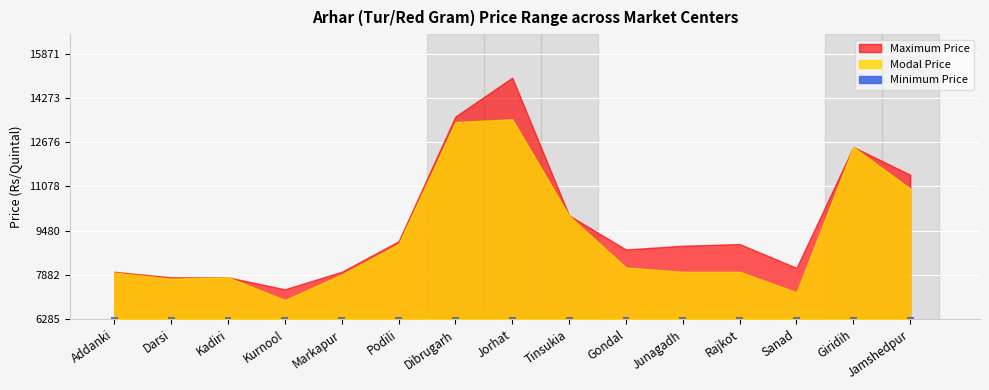

How many bars are there in each group?

3